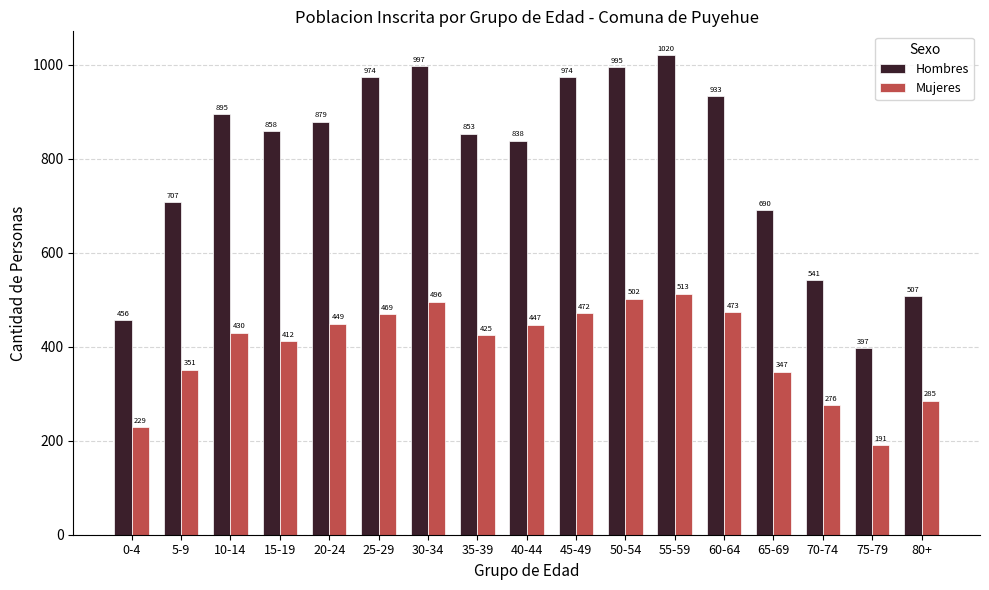

What is the sum of all Hombres values?

13514